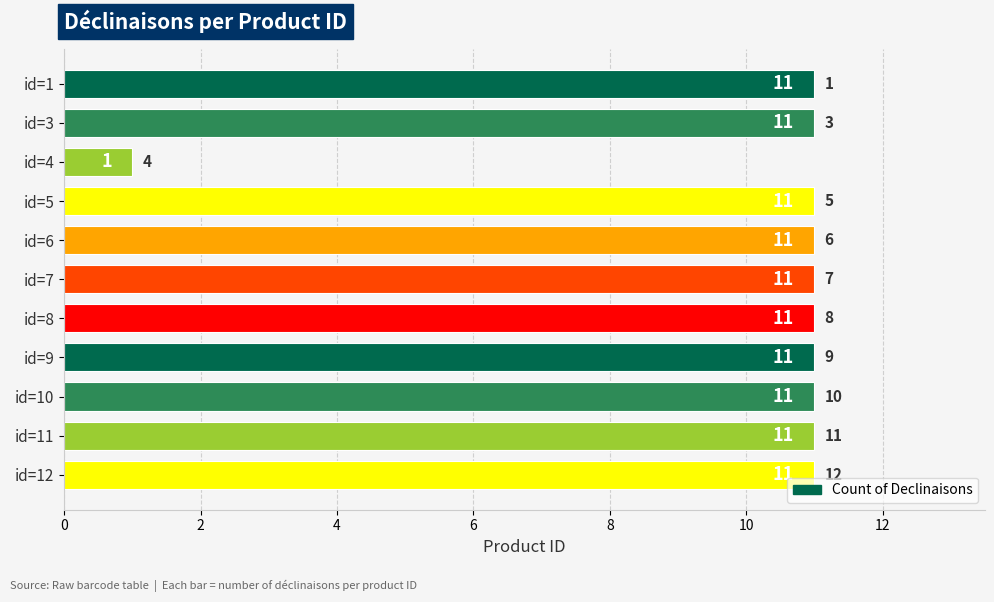

The value at id=1 is 15. True or false?

False